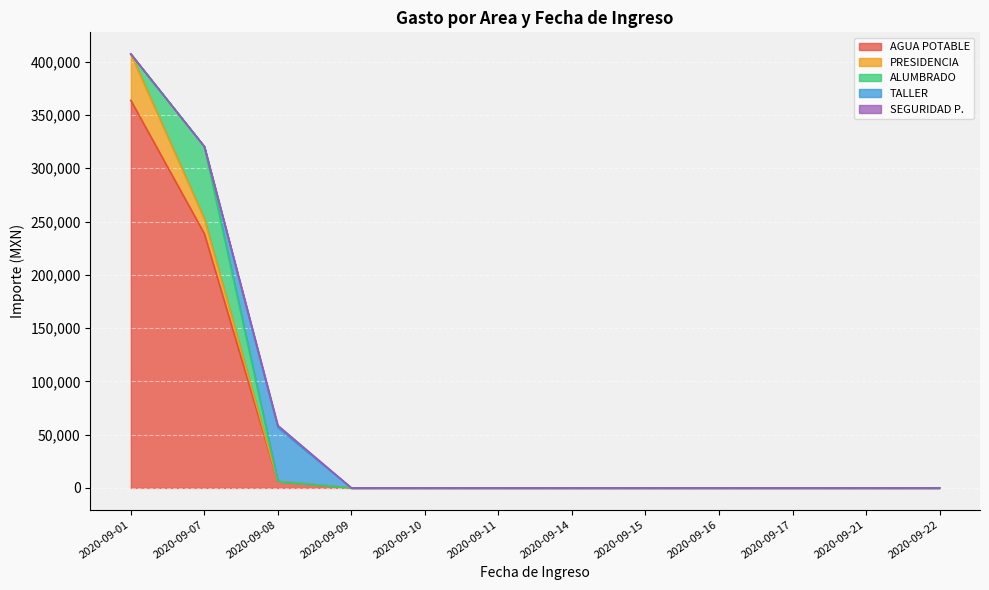

True or false: AGUA POTABLE and SEGURIDAD P. cross at least once.

False